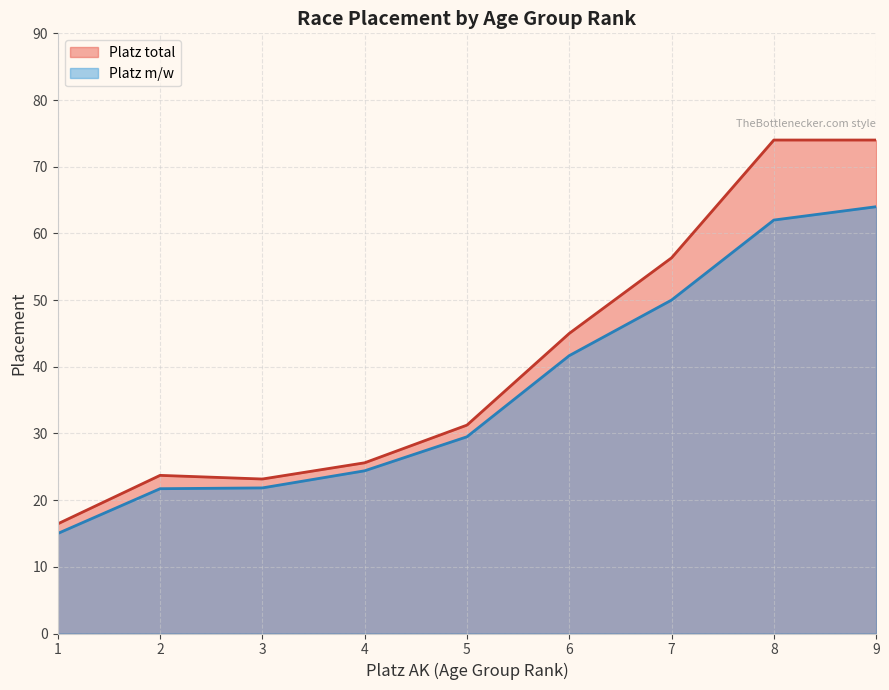

Is the value of Platz m/w at 7 greater than the value of Platz total at 3?

Yes